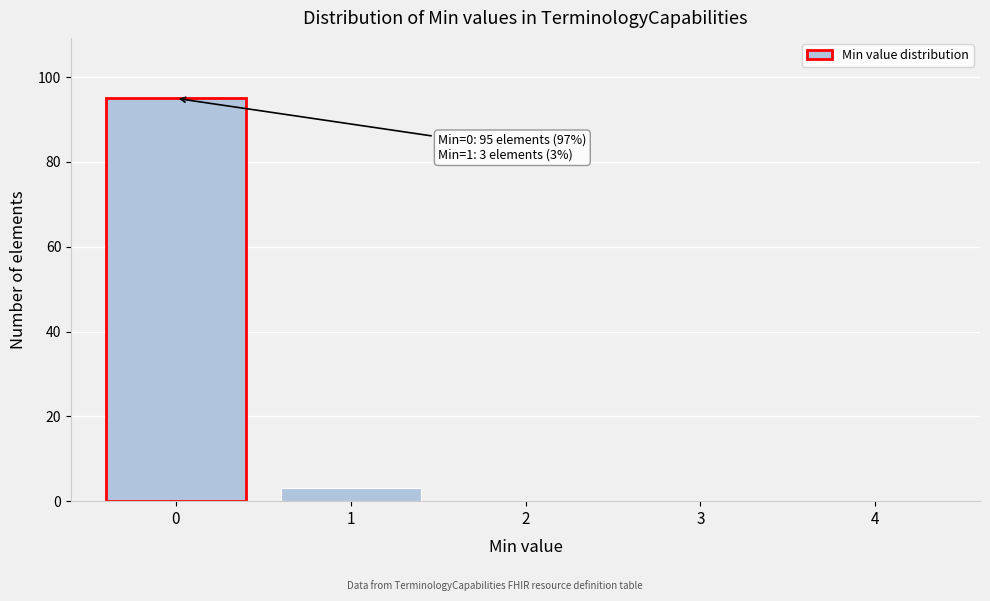

Over which range of the x-axis is the bar tallest?

-0.5 to 0.5